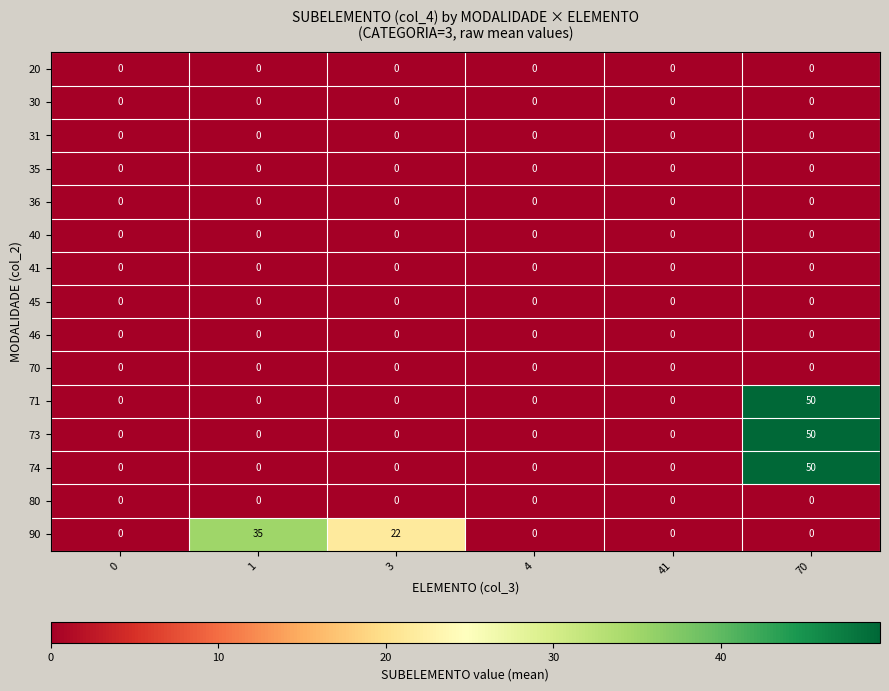

What is the sum of all 90 values?

57